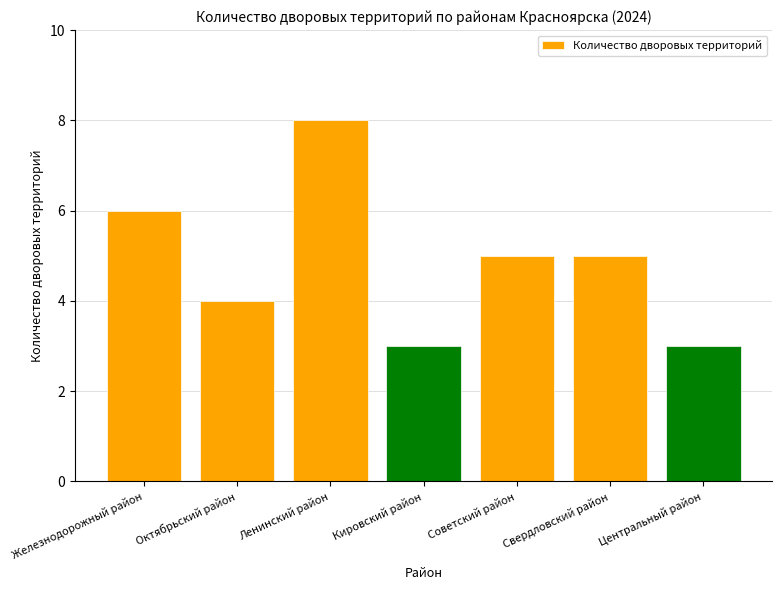

What is the smallest value displayed?

3